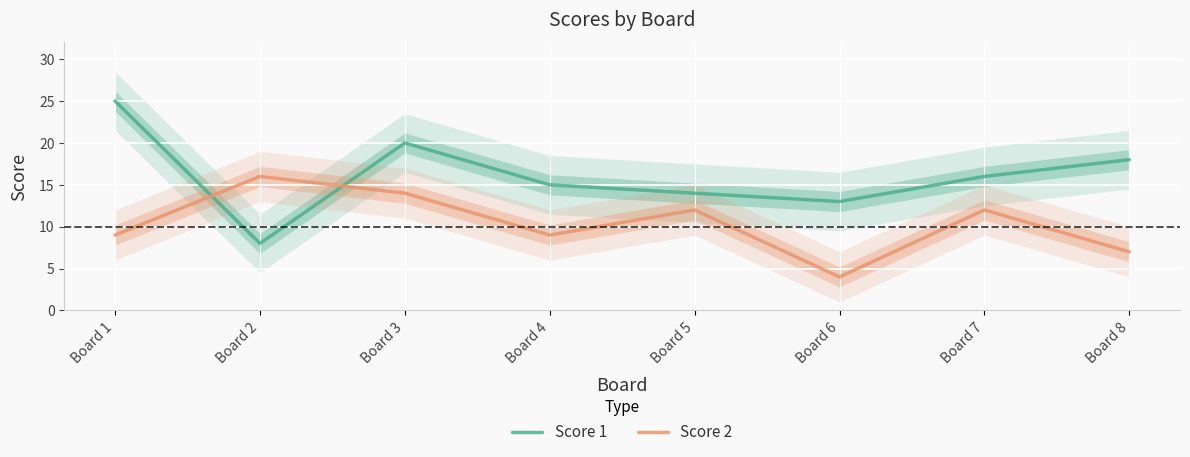

Is it true that Score 1 equals 18 at Board 8?

True